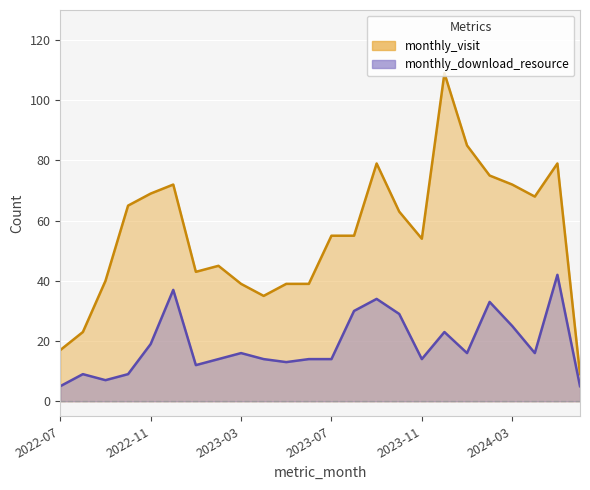

What value does the monthly_visit series have at 2024-05, to the nearest 10?

80